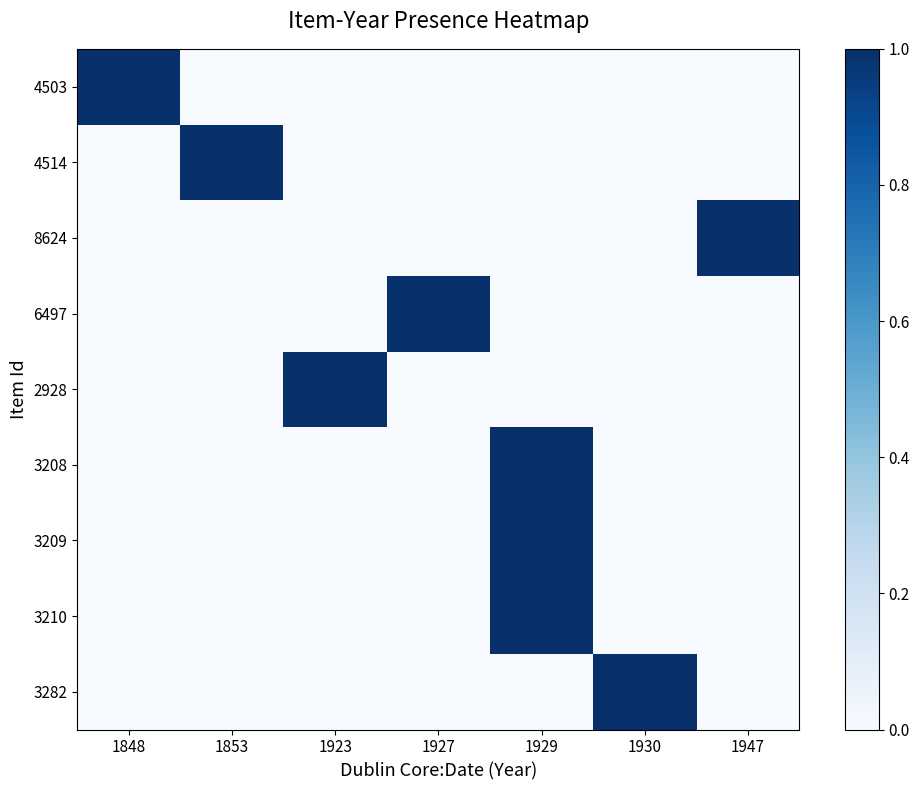

Reading left to right, what are all the values shown in this chart?

4503: 1848=1	1853=0	1923=0	1927=0	1929=0	1930=0	1947=0
4514: 1848=0	1853=1	1923=0	1927=0	1929=0	1930=0	1947=0
8624: 1848=0	1853=0	1923=0	1927=0	1929=0	1930=0	1947=1
6497: 1848=0	1853=0	1923=0	1927=1	1929=0	1930=0	1947=0
2928: 1848=0	1853=0	1923=1	1927=0	1929=0	1930=0	1947=0
3208: 1848=0	1853=0	1923=0	1927=0	1929=1	1930=0	1947=0
3209: 1848=0	1853=0	1923=0	1927=0	1929=1	1930=0	1947=0
3210: 1848=0	1853=0	1923=0	1927=0	1929=1	1930=0	1947=0
3282: 1848=0	1853=0	1923=0	1927=0	1929=0	1930=1	1947=0